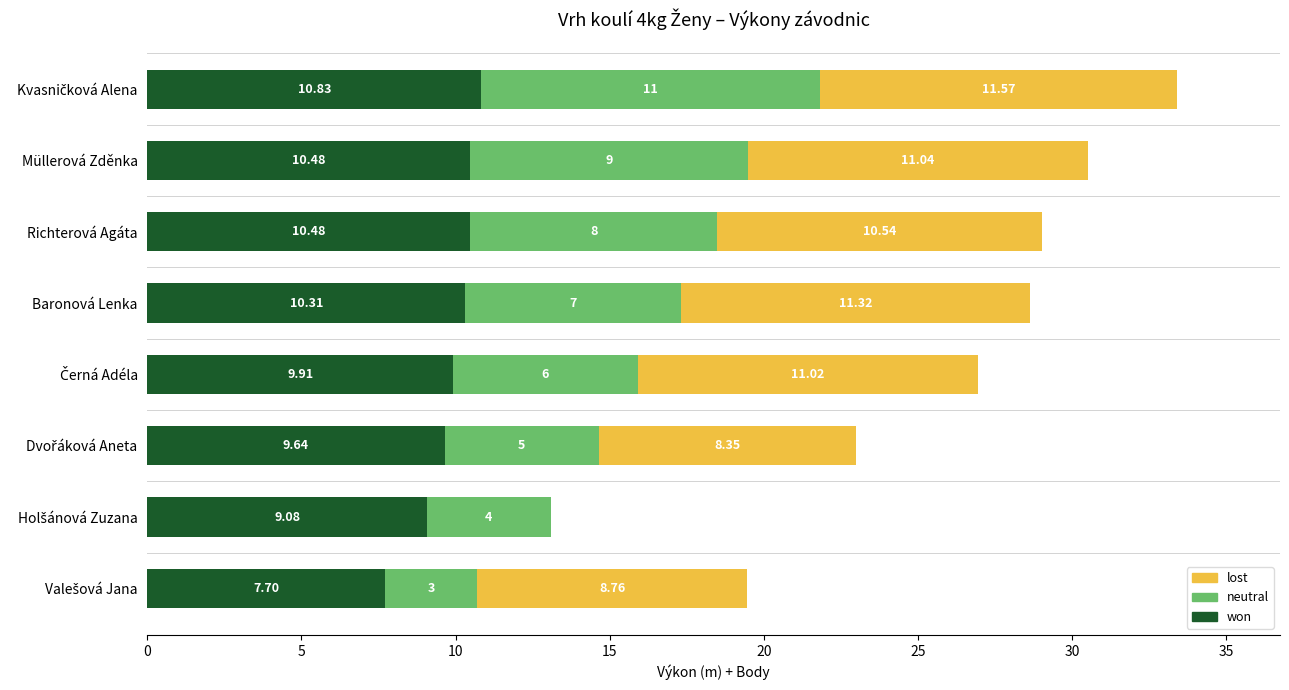

What is the total value across all series at Baronová Lenka?

28.6